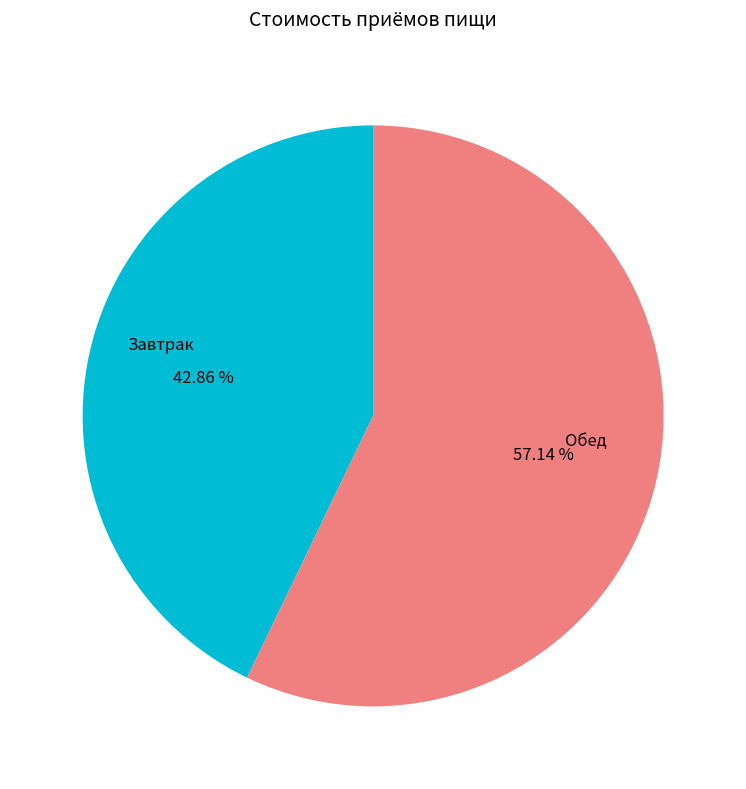

Is there a majority slice in this chart?

Yes